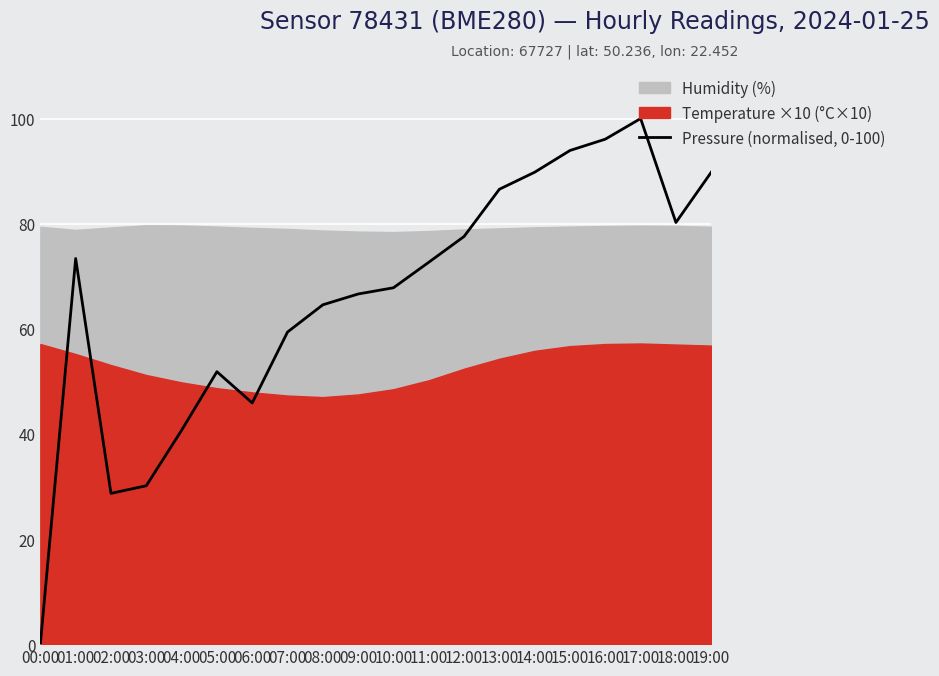

List the labels in order of value, largest first.

17:00, 16:00, 15:00, 14:00, 19:00, 13:00, 18:00, 12:00, 01:00, 11:00, 10:00, 09:00, 08:00, 07:00, 05:00, 06:00, 04:00, 03:00, 02:00, 00:00